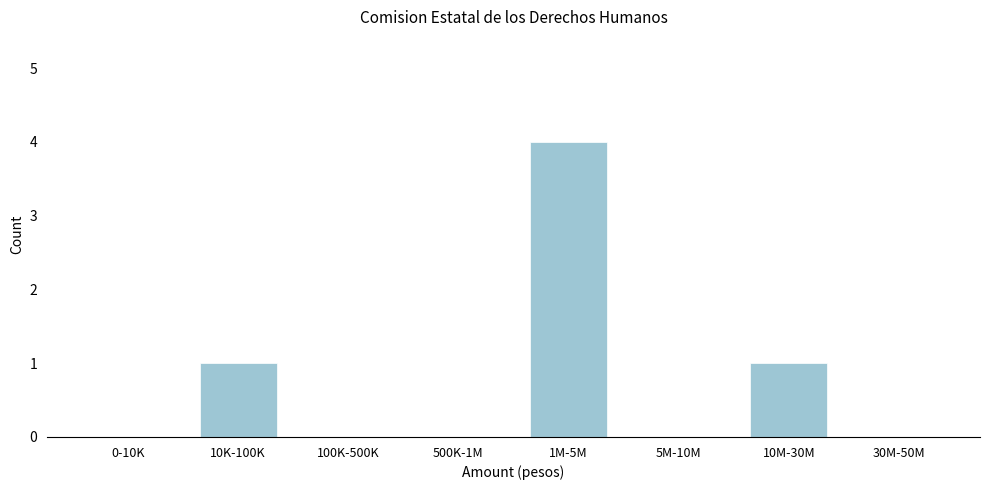

Reading left to right, transcribe all the data shown in this chart.

0-10K=0	10K-100K=1	100K-500K=0	500K-1M=0	1M-5M=4	5M-10M=0	10M-30M=1	30M-50M=0